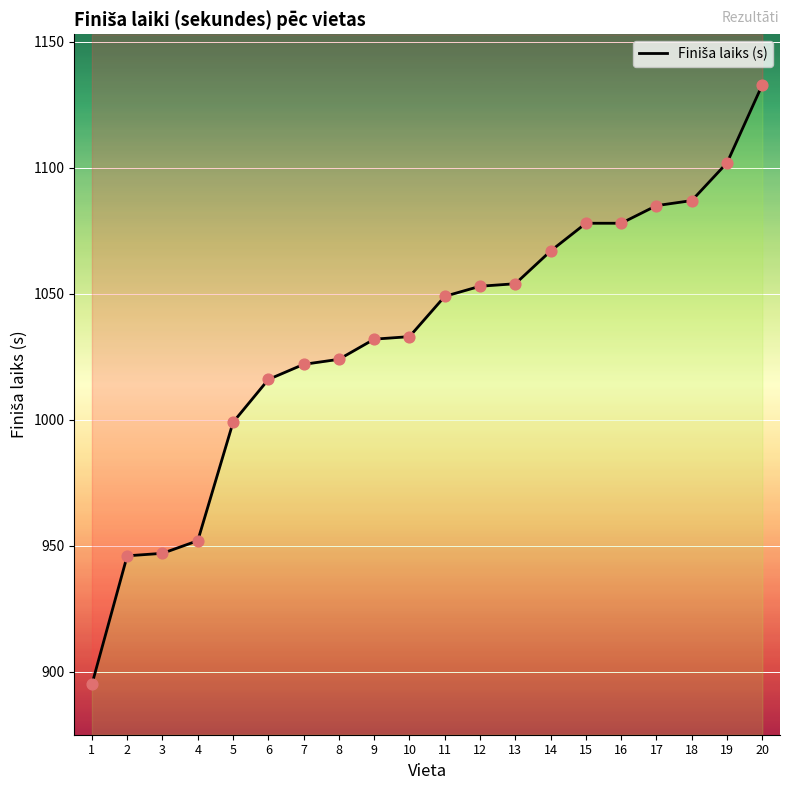

Approximately how many times larger is the value at 6 compared to 3?

1.1